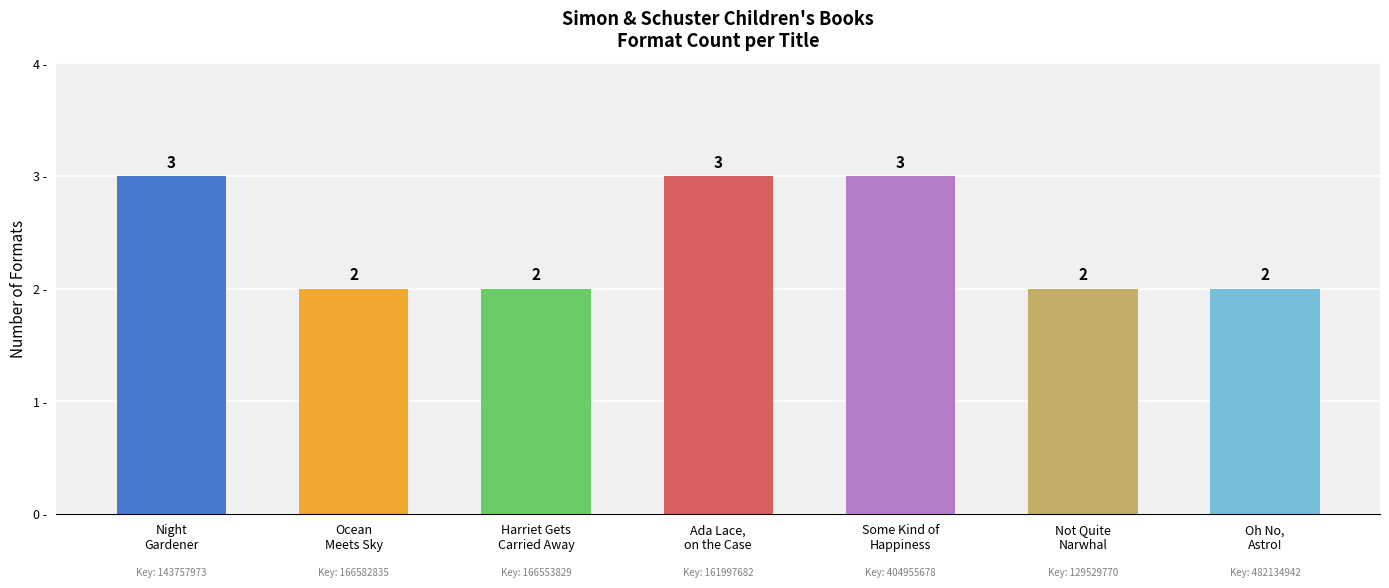

Are the bars grouped side by side (vs. stacked)?

No